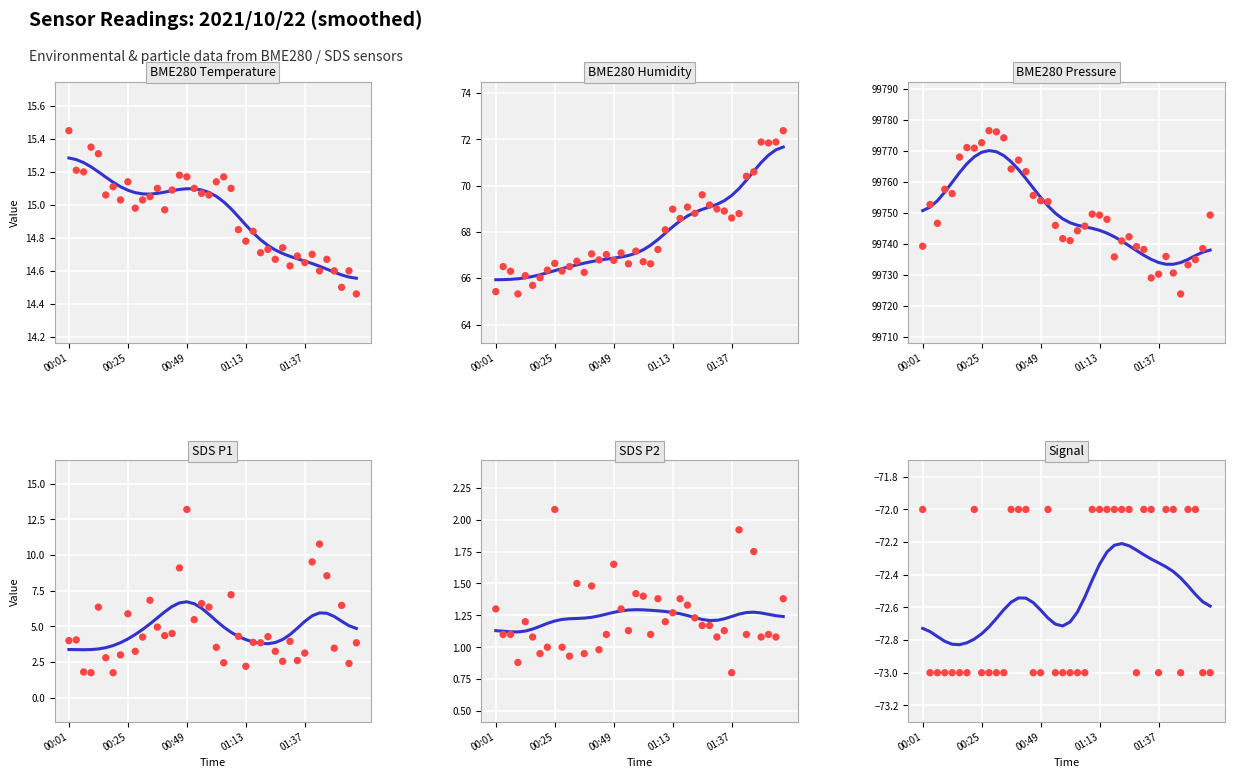

At which category is the sum across all series the highest?

00:34